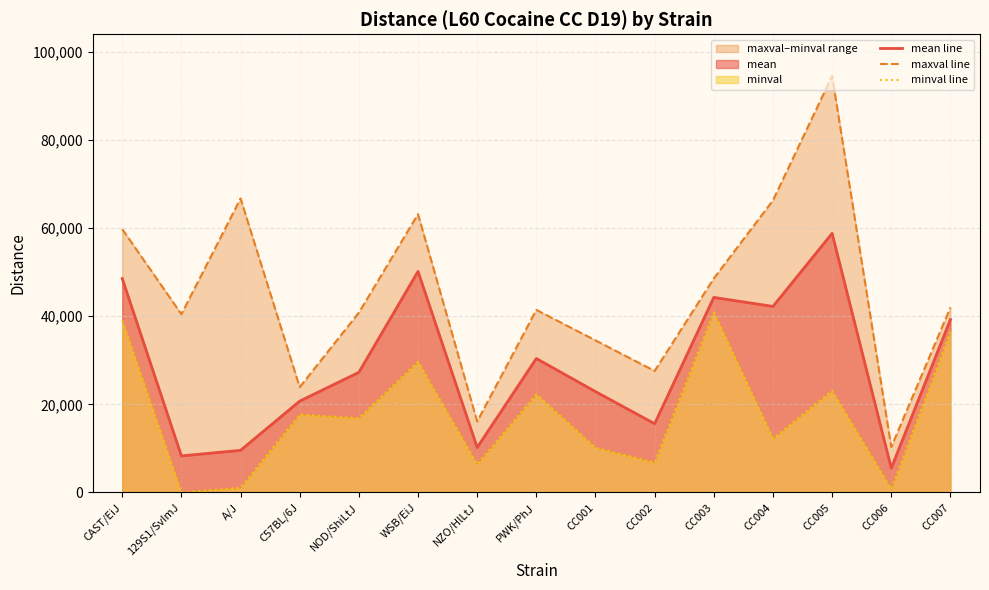

Is it true that minval line equals 1059.0 at A/J?

True